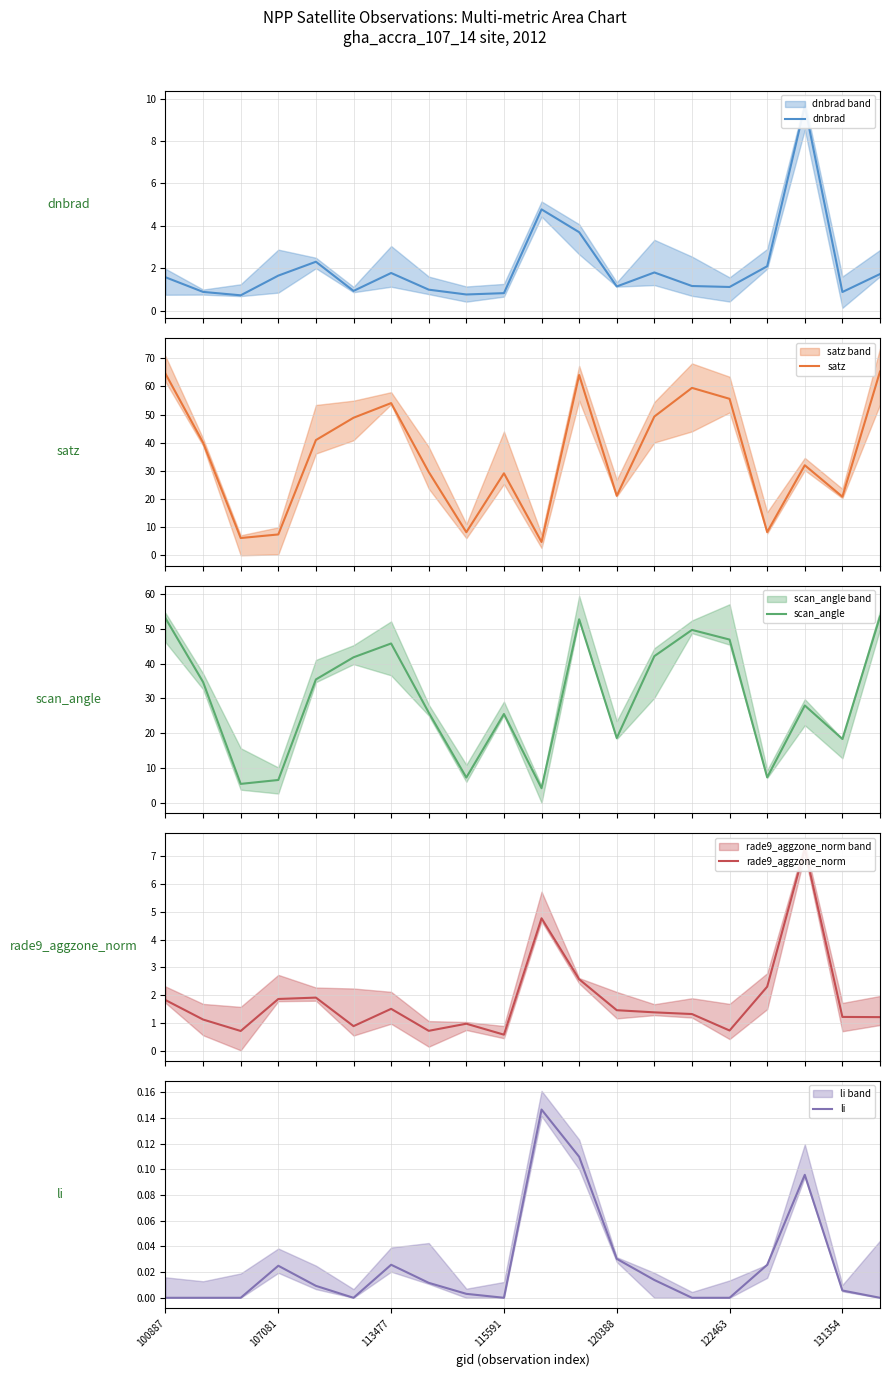

True or false: satz and rade9_aggzone_norm intersect in this chart.

True